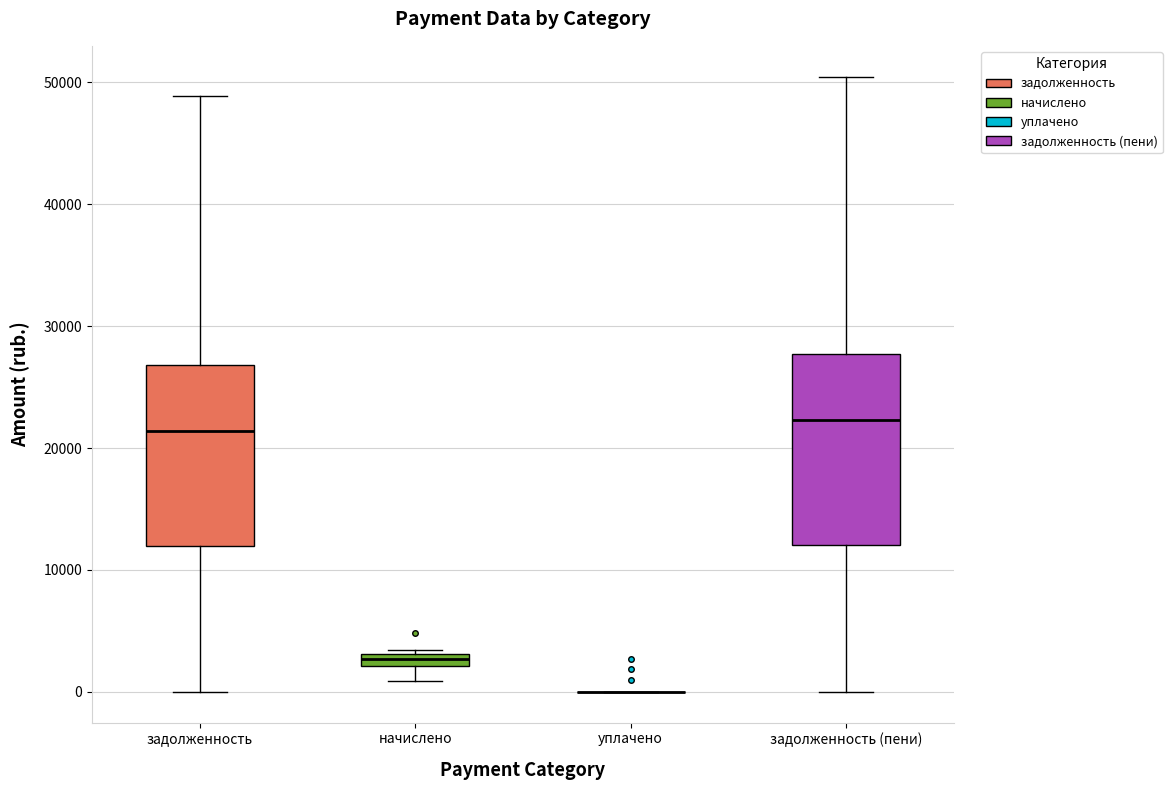

Where does the lower whisker of the box for начислено end on the y-axis? The values are not printed on the chart, so give them approximately, as read against the axis.

1000